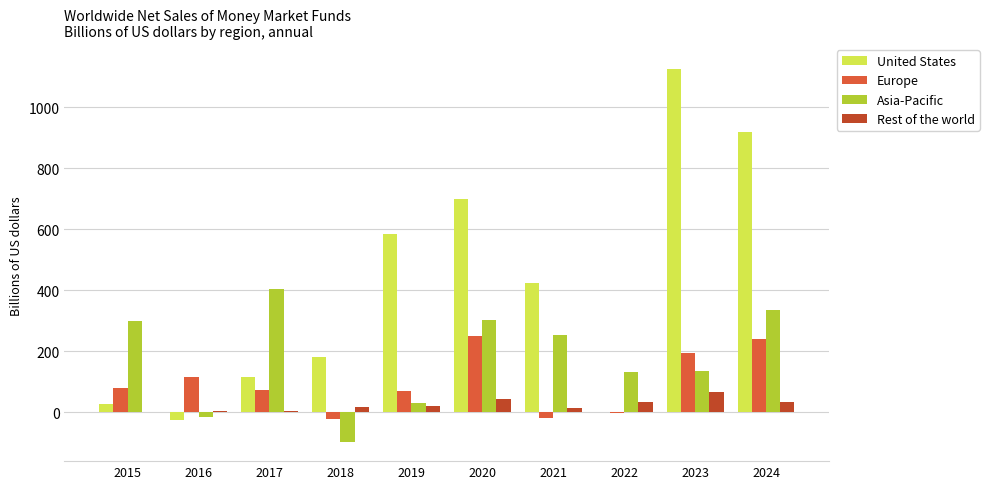

Where is United States nearest to the value 551?

2019